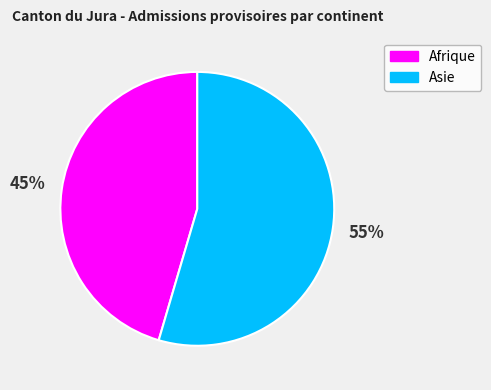

Combined, do Asie and Afrique account for over 50%?

Yes